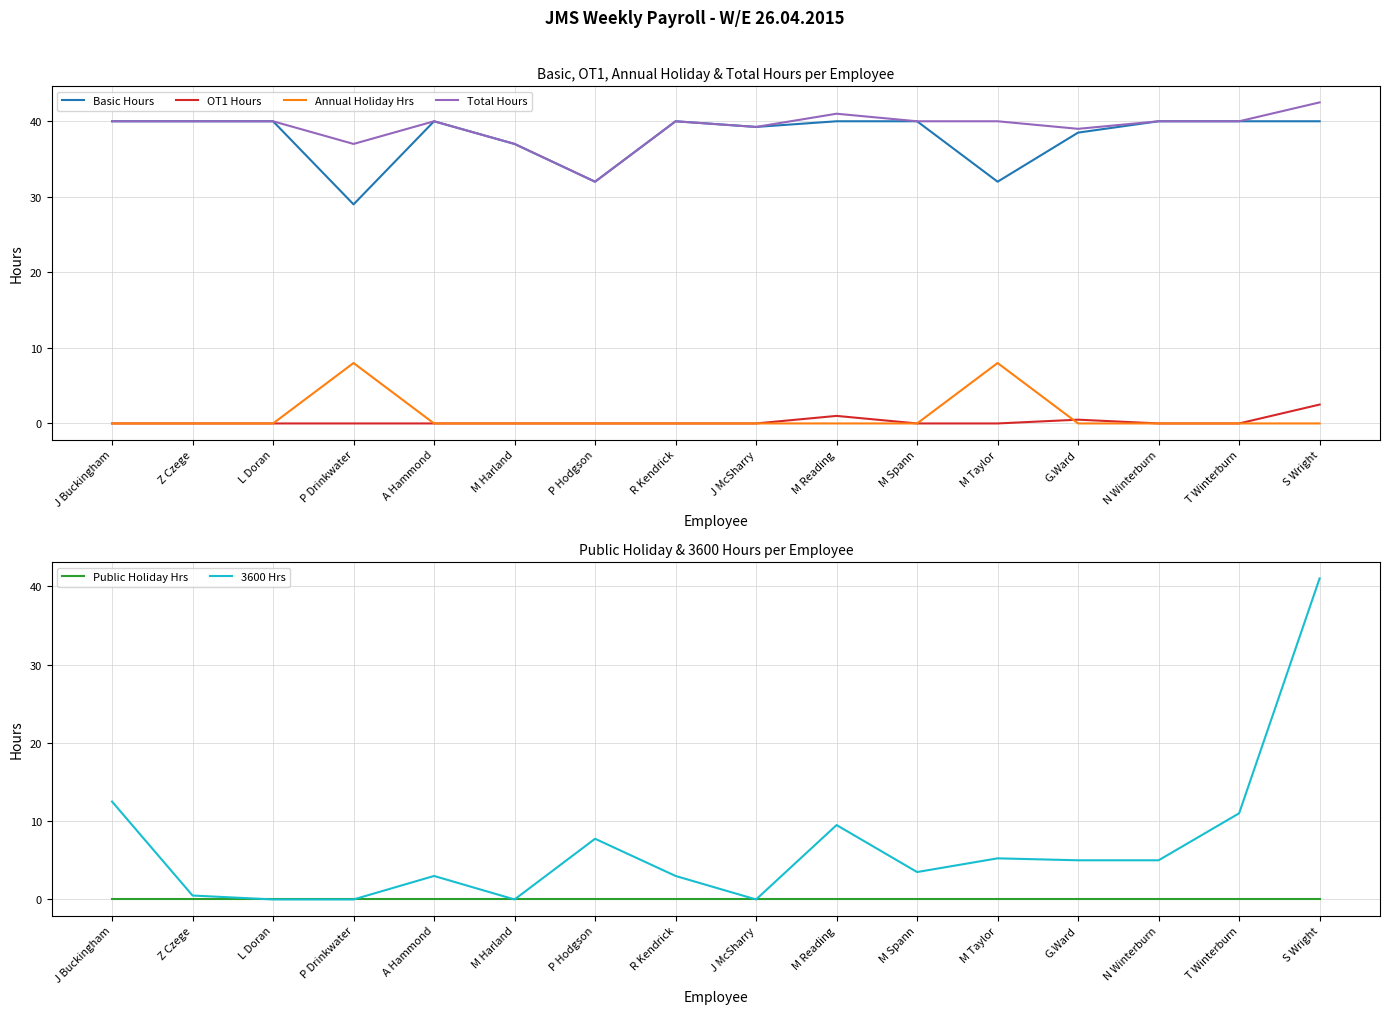

What is the difference between the second highest and second lowest values in the Basic Hours series?

8.0